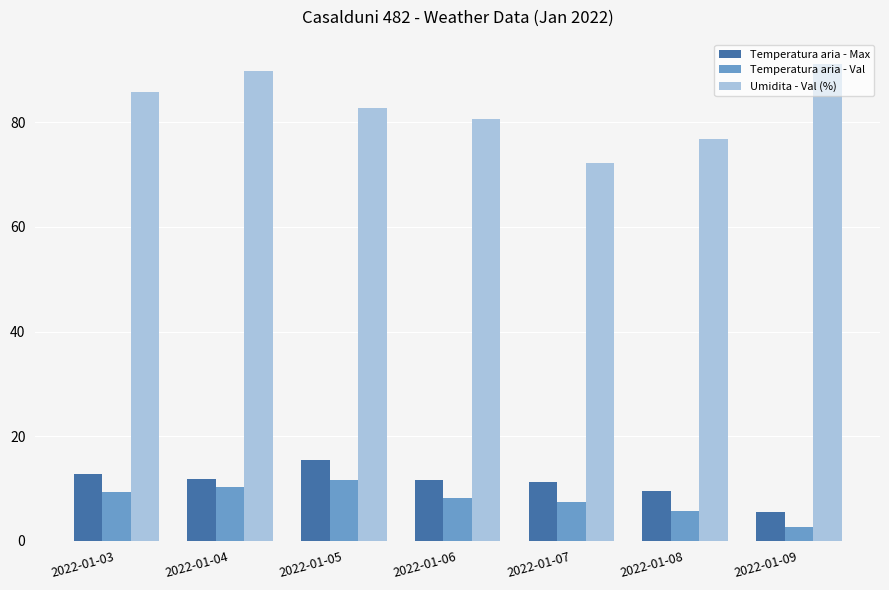

What is the difference between the maximum and minimum values in the Temperatura aria - Val series?

9.0